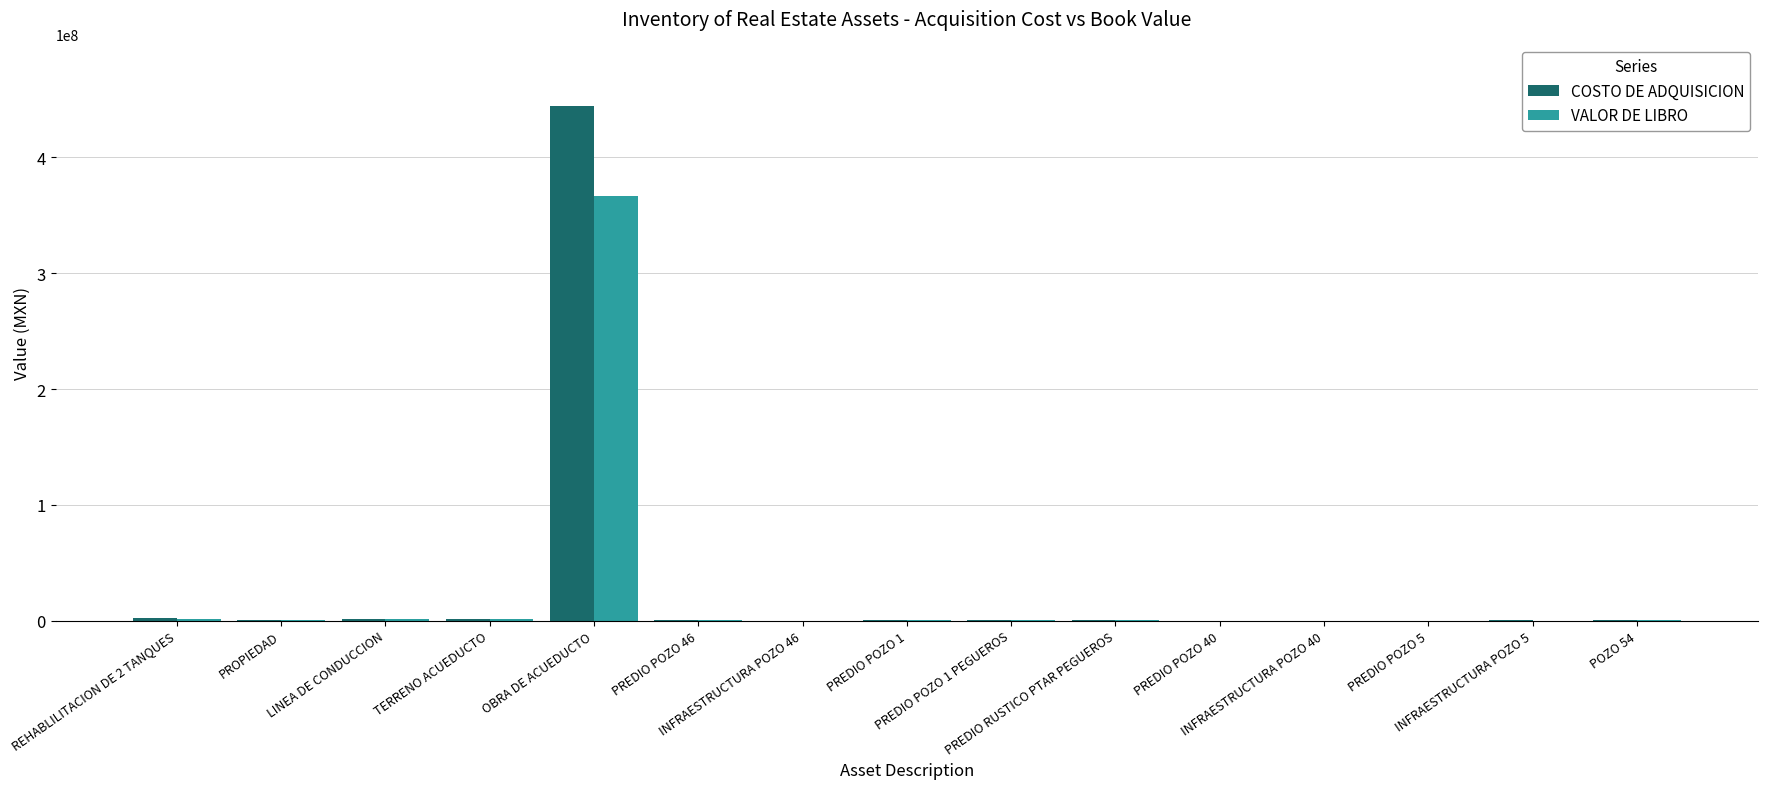

What is the sum of all COSTO DE ADQUISICION values?

451351309.8